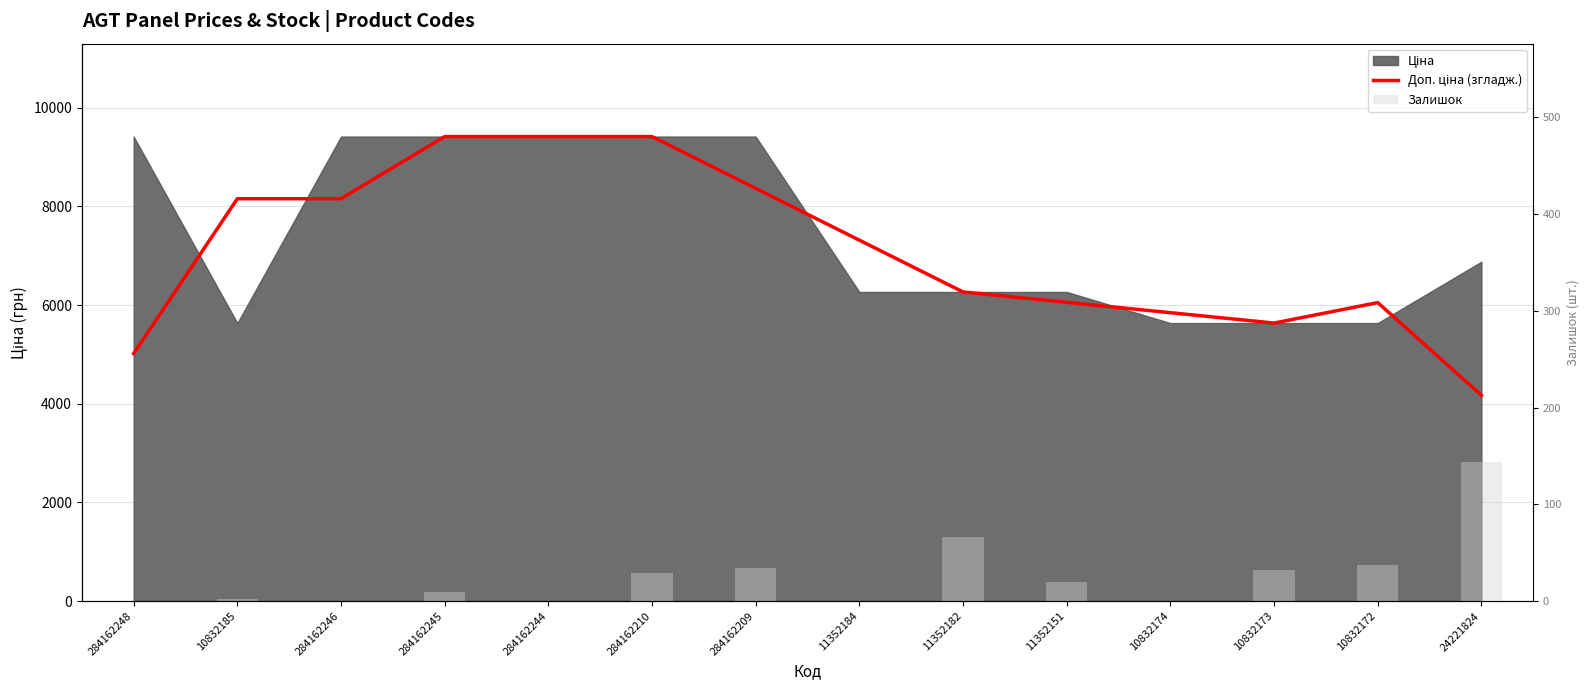

What is the difference between the maximum and minimum values in the Доп. ціна (згладж.) series?

5245.0